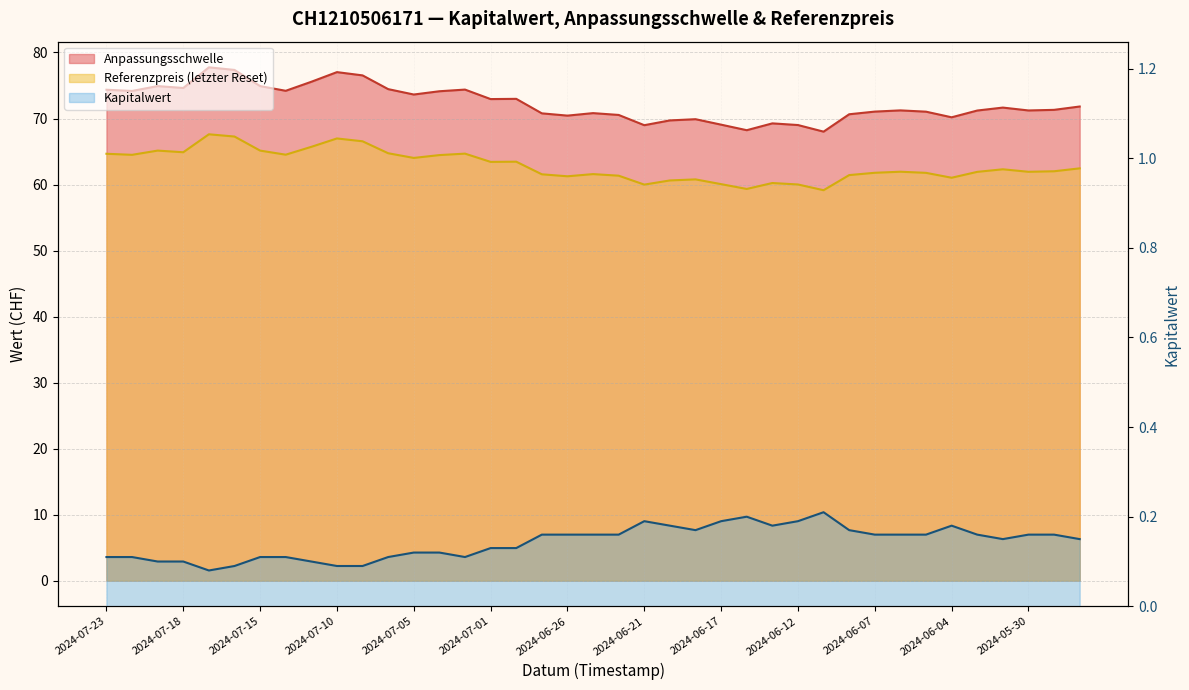

Reading right to left, list all the values displayed in this chart.

Anpassungsschwelle: 71.8	71.3	71.2	71.7	71.2	70.2	71.0	71.2	71.0	70.6	68.0	69.0	69.3	68.2	69.1	69.9	69.7	69.0	70.5	70.8	70.4	70.8	73.0	72.9	74.4	74.1	73.6	74.5	76.5	77.0	75.6	74.2	74.9	77.4	77.8	74.6	74.9	74.2	74.4
Referenzpreis: 62.5	62.0	61.9	62.3	61.9	61.0	61.8	61.9	61.8	61.4	59.1	60.0	60.2	59.3	60.1	60.8	60.6	60.0	61.3	61.6	61.2	61.5	63.5	63.4	64.7	64.5	64.0	64.7	66.5	67.0	65.7	64.5	65.1	67.3	67.6	64.9	65.1	64.5	64.7
Kapitalwert: 0.1	0.2	0.2	0.1	0.2	0.2	0.2	0.2	0.2	0.2	0.2	0.2	0.2	0.2	0.2	0.2	0.2	0.2	0.2	0.2	0.2	0.2	0.1	0.1	0.1	0.1	0.1	0.1	0.1	0.1	0.1	0.1	0.1	0.1	0.1	0.1	0.1	0.1	0.1